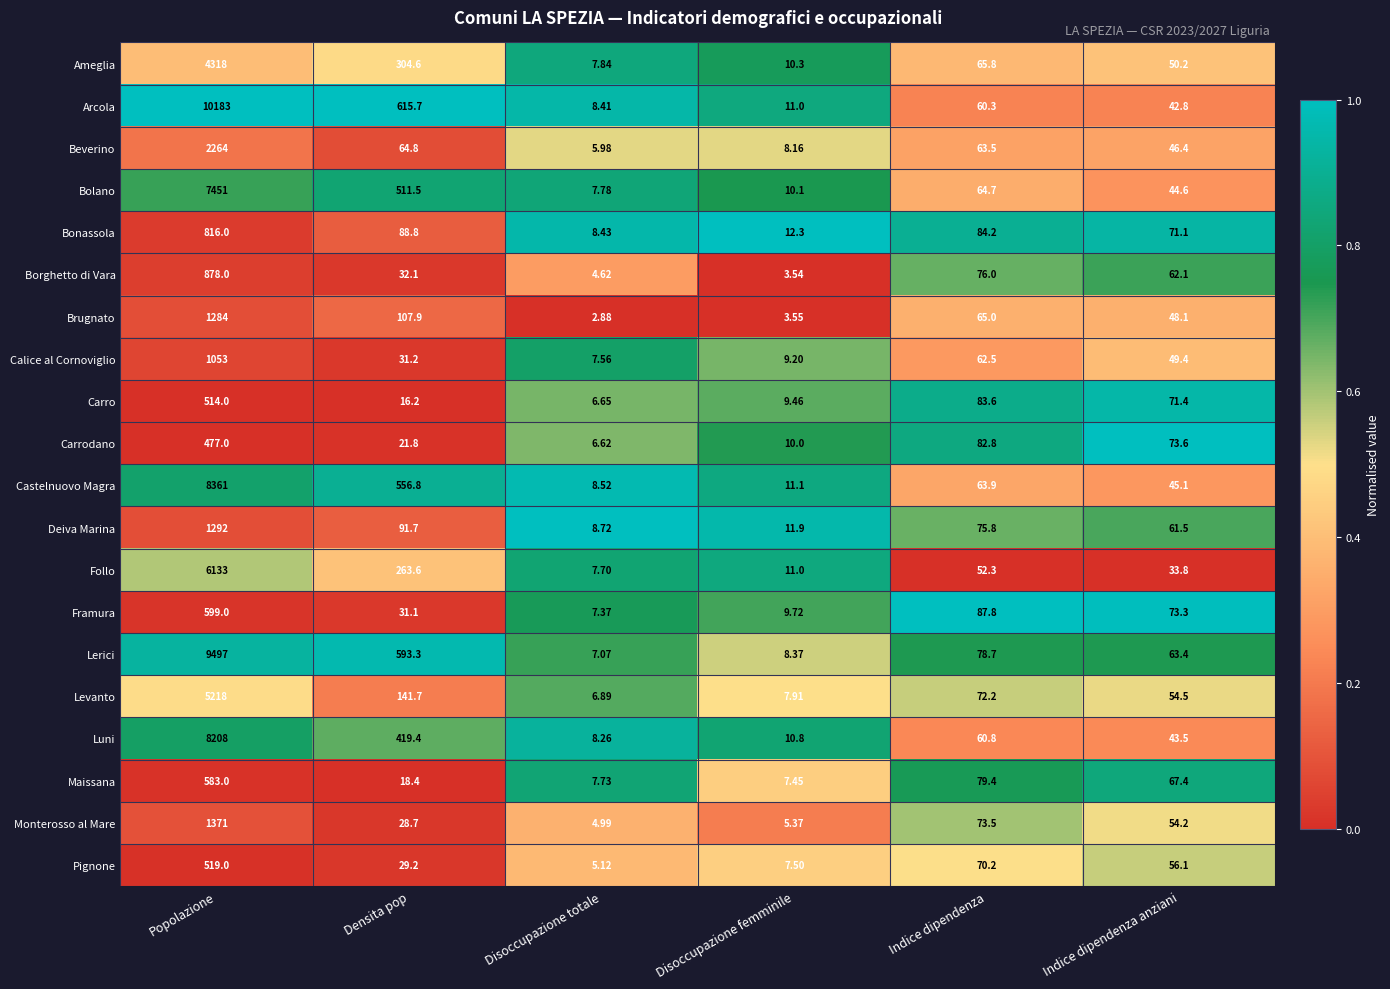

Where is Arcola nearest to the value 5095?

Densita pop